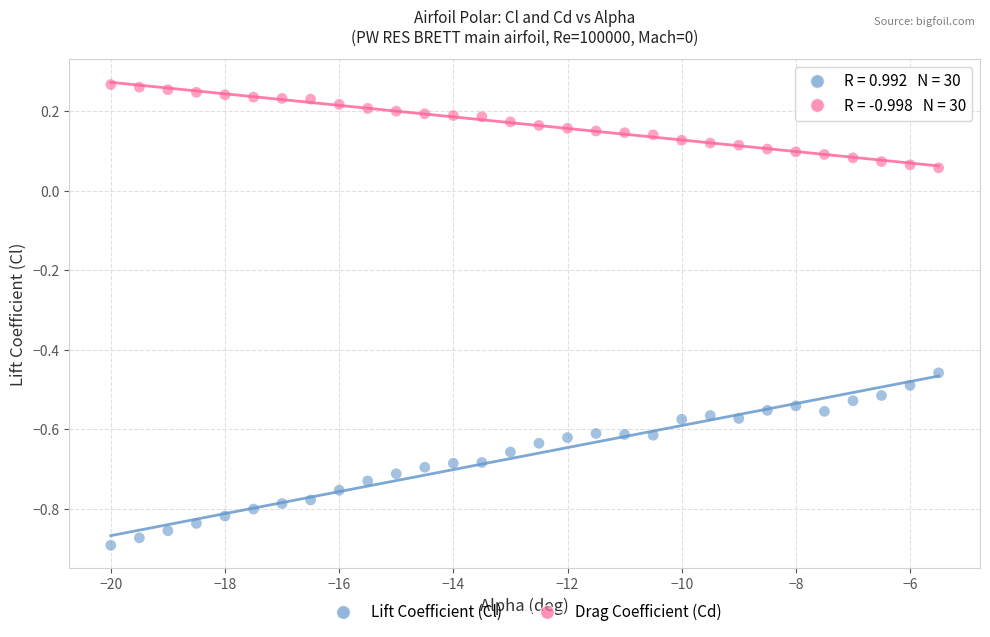

Which series contains the highest Y value?

Drag Coefficient (Cd)